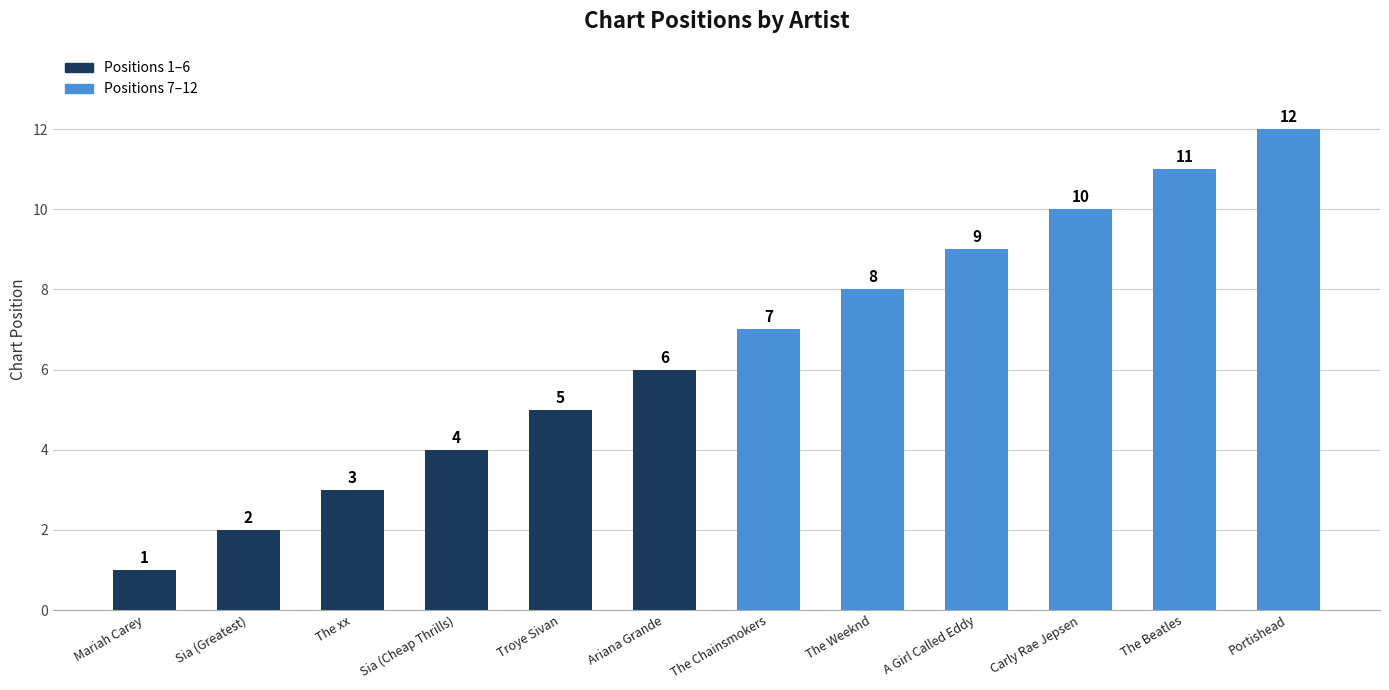

What is the ratio of the value at Sia (Cheap Thrills) to the value at Carly Rae Jepsen?

0.4